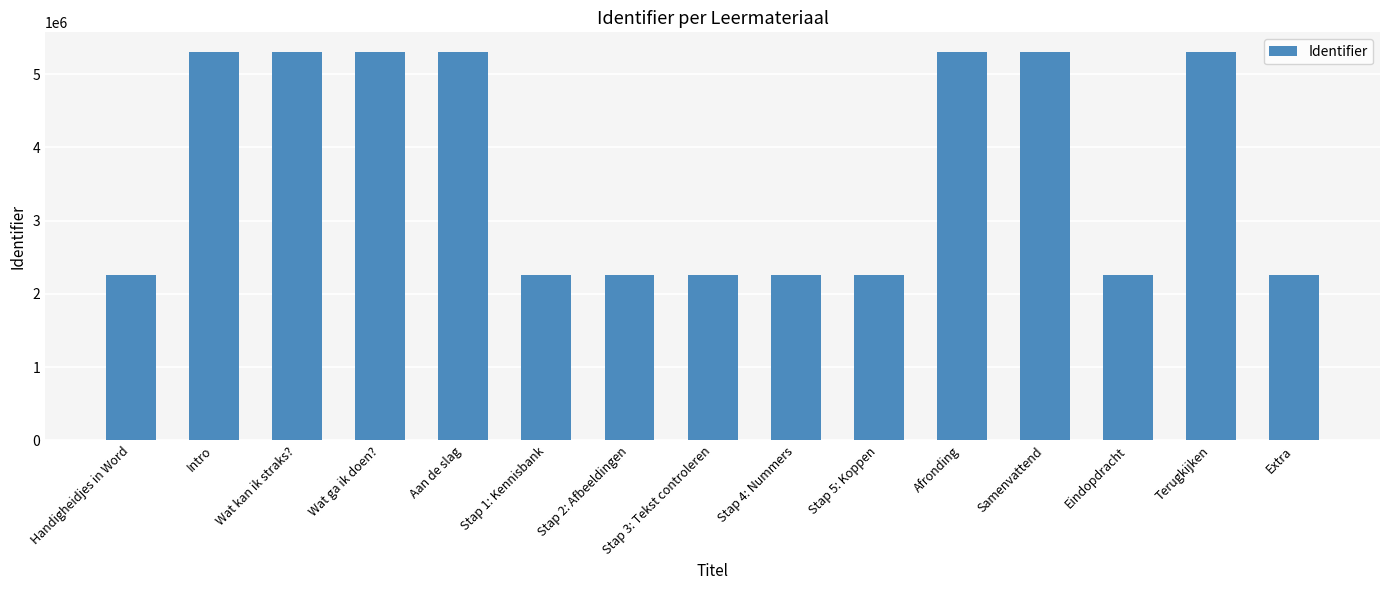

Is it true that the value at Stap 5: Koppen is 3707365?

False